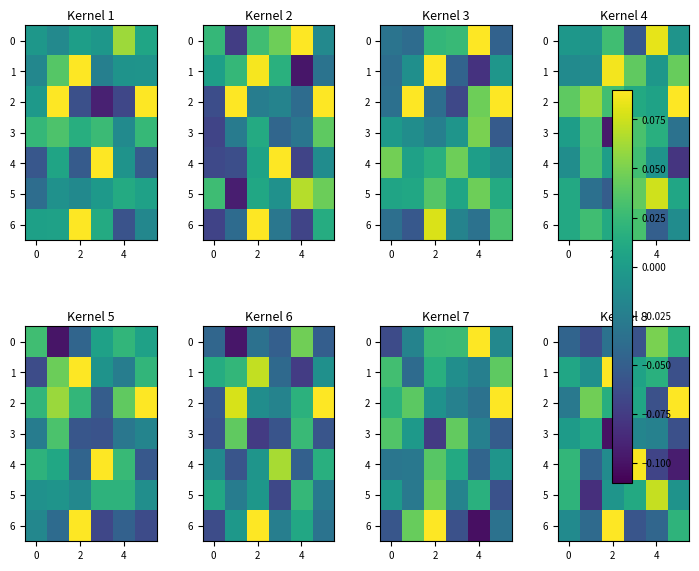

How many values in the 6 series exceed 0?

2